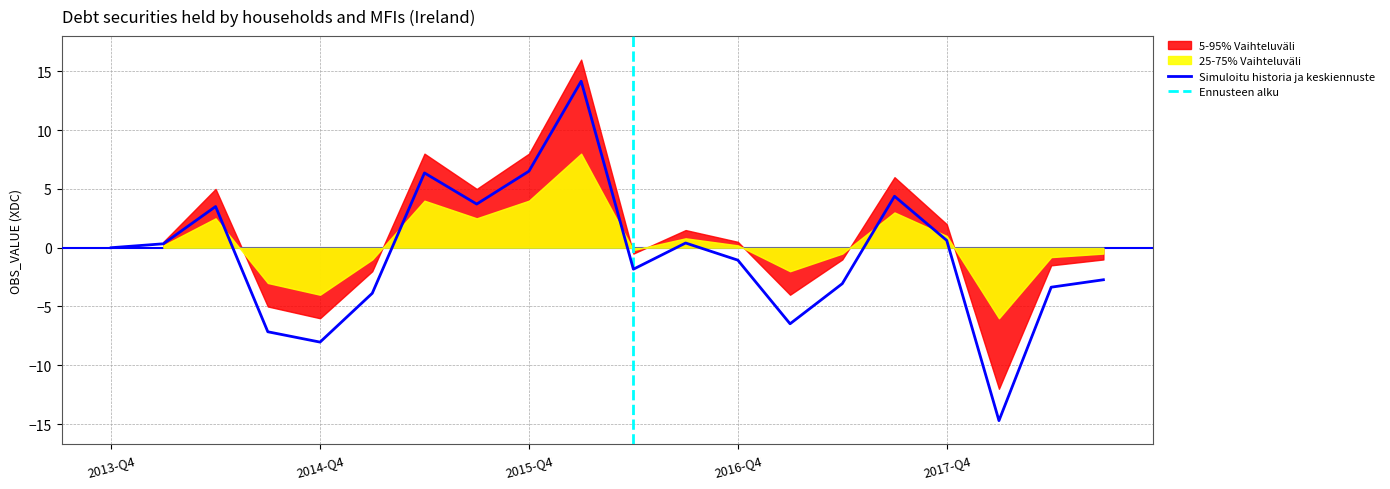

At which category does 25-75% Vaihteluväli reach its first local peak?

2014-Q2